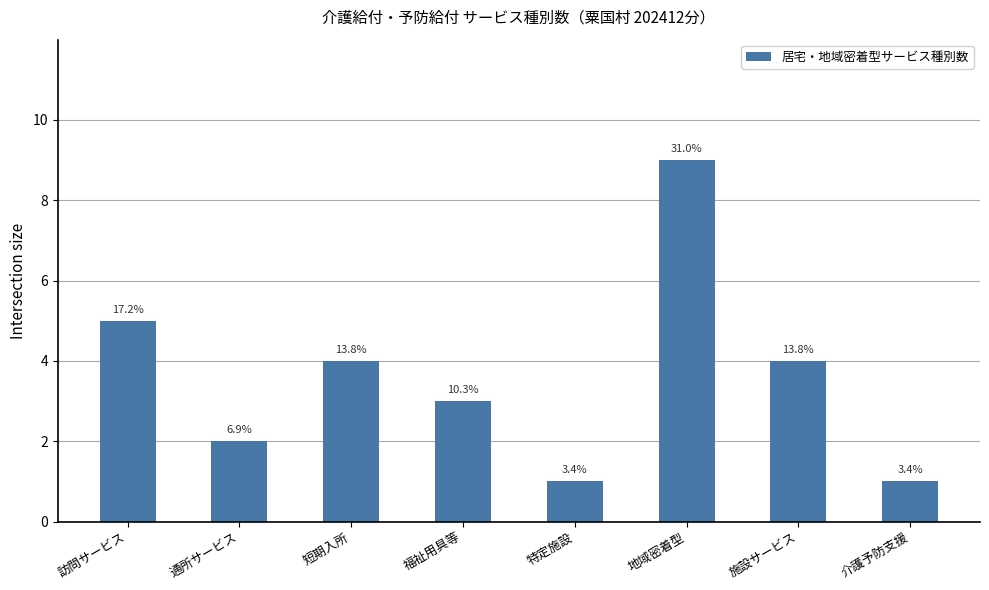

At which label does the data first exceed 4?

訪問サービス